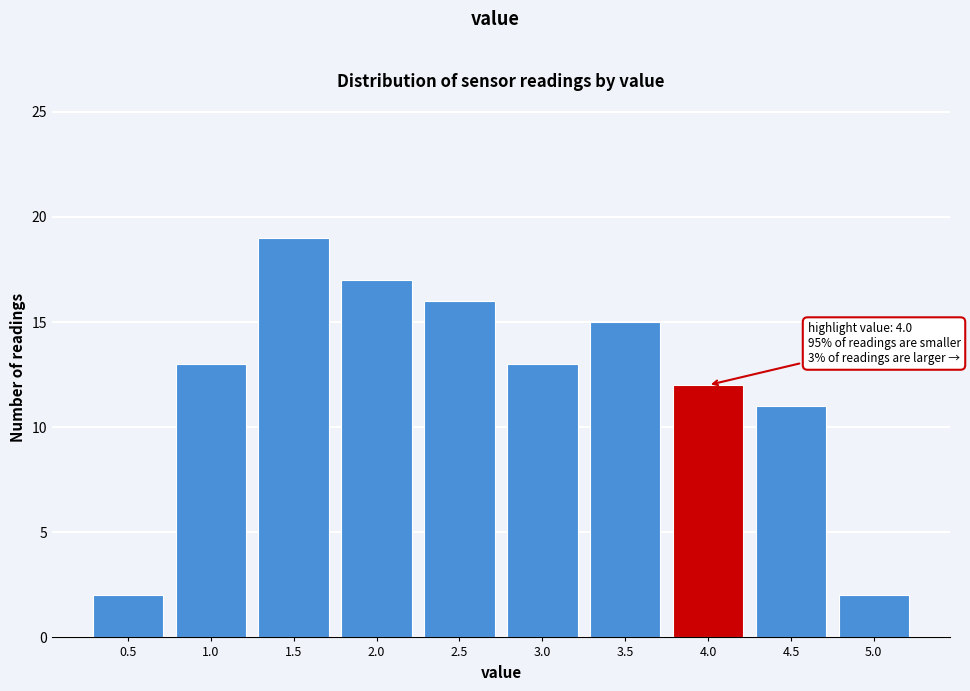

Reading left to right, what are all the values shown in this chart?

2	13	19	17	16	13	15	12	11	2